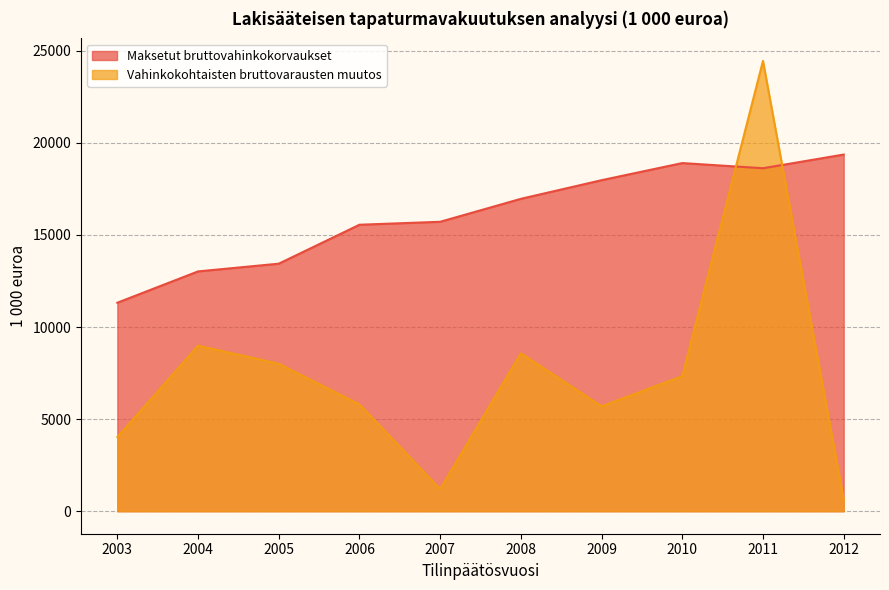

What is the lowest value of the Maksetut bruttovahinkokorvaukset series?

11322.2